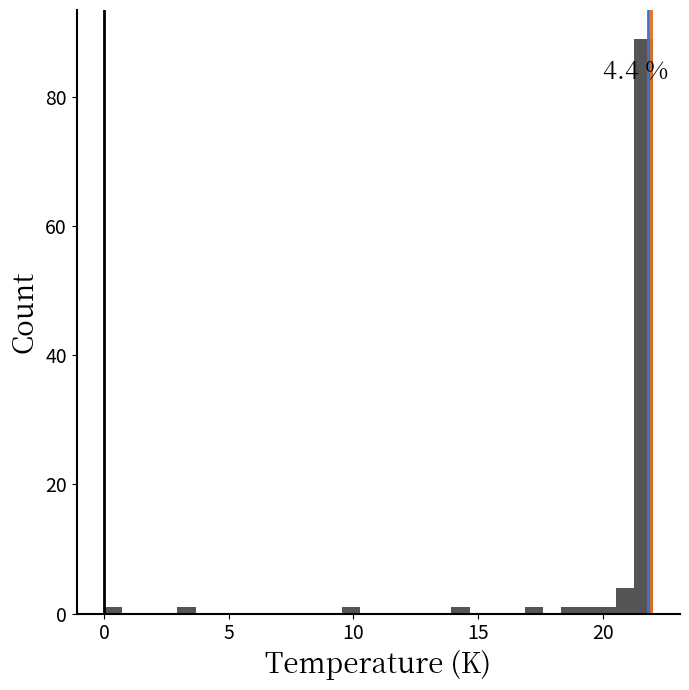

Around what value on the x-axis is the tallest bar? Give the approximate position of its centre, as read against the axis.

21.5